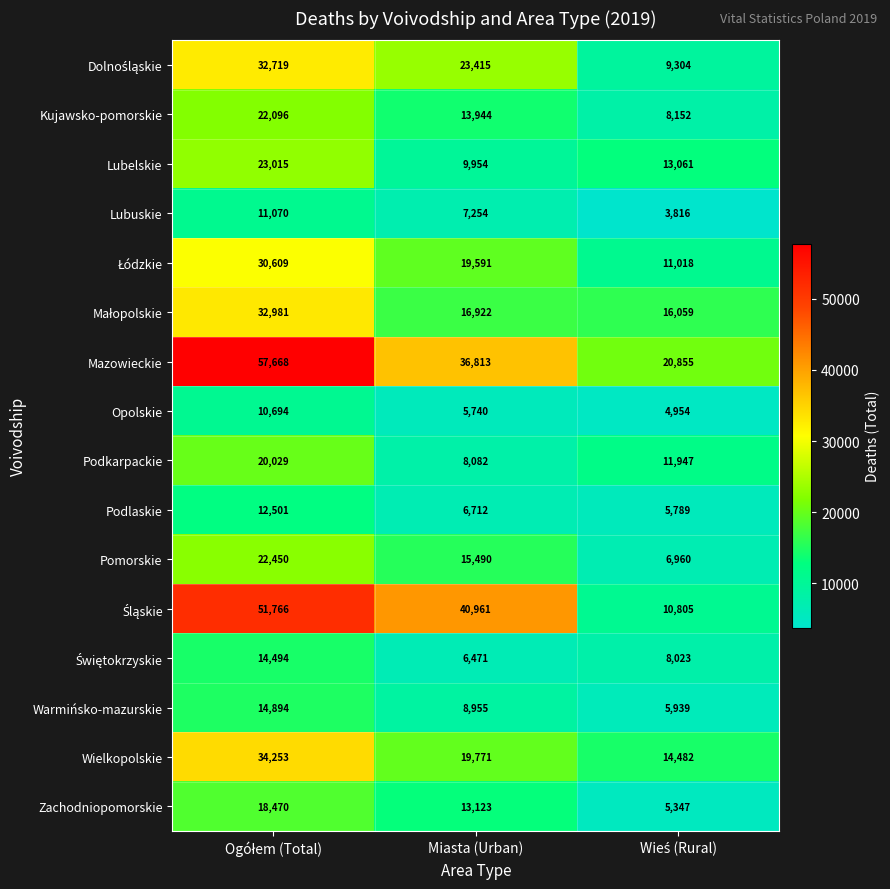

What is the total value across all series at Miasta (Urban)?

253198